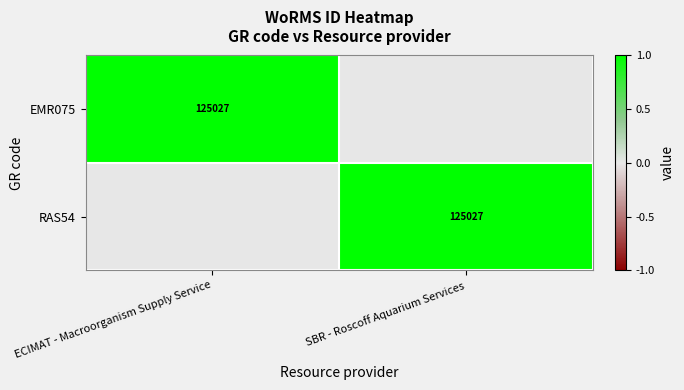

The RAS54 series shows 1 at SBR - Roscoff Aquarium Services. True or false?

False